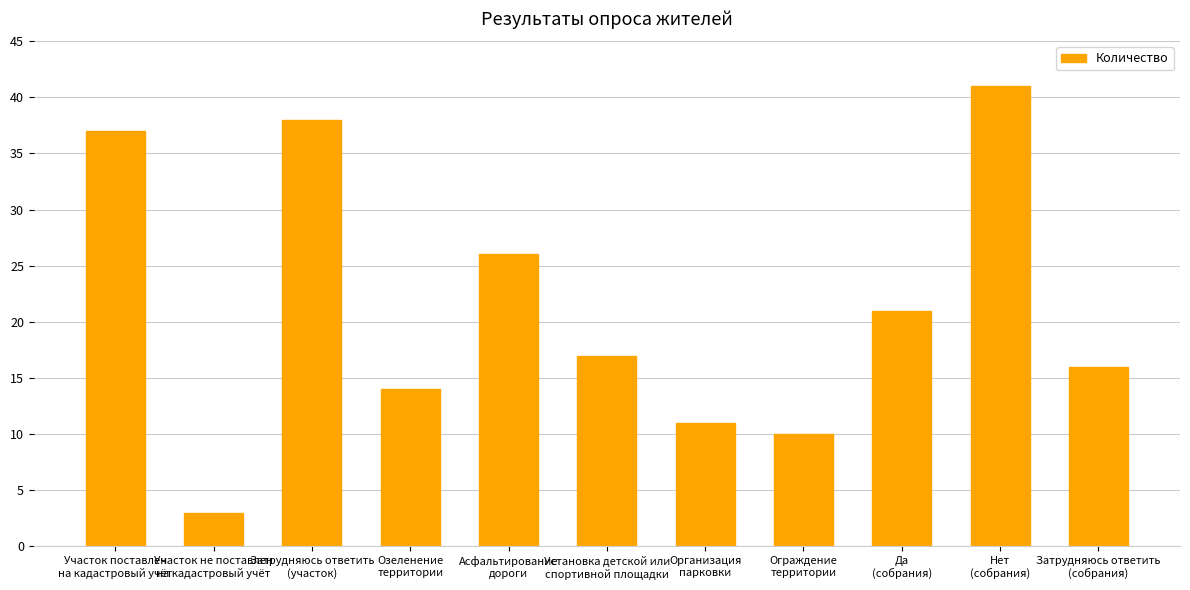

Approximately how many times larger is the value at Затрудняюсь ответить
(участок) compared to Организация
парковки?

3.5